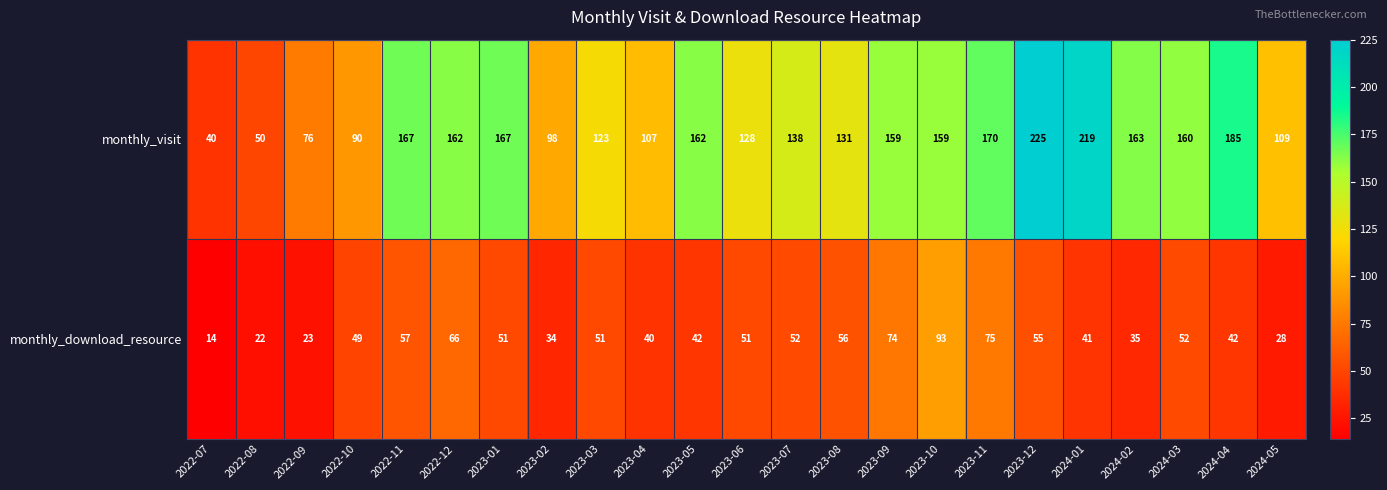

Rank the series by their average value, from lowest to highest.

monthly_download_resource, monthly_visit